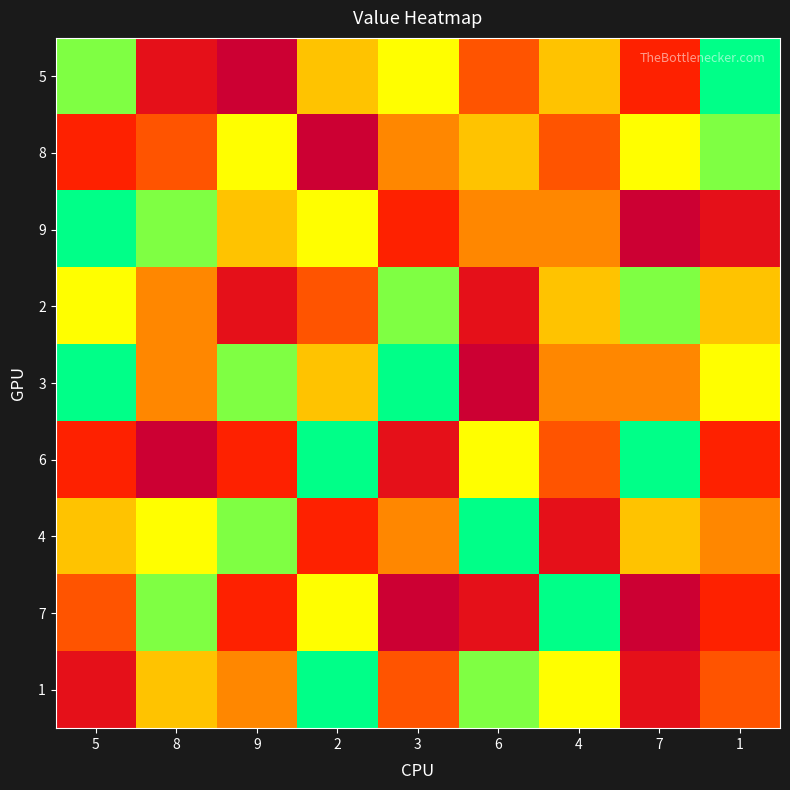

How many series are shown in this chart?

9